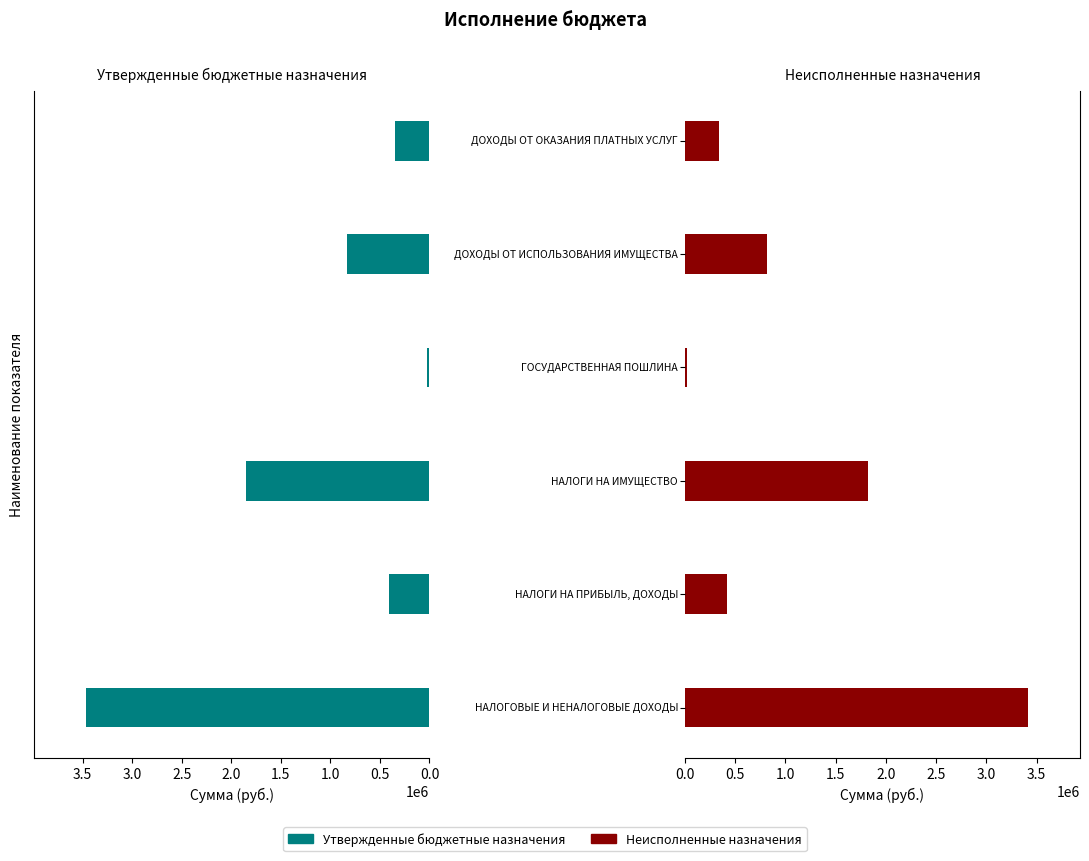

Is it true that Неисполненные назначения equals 3032823.3 at 1.0?

False